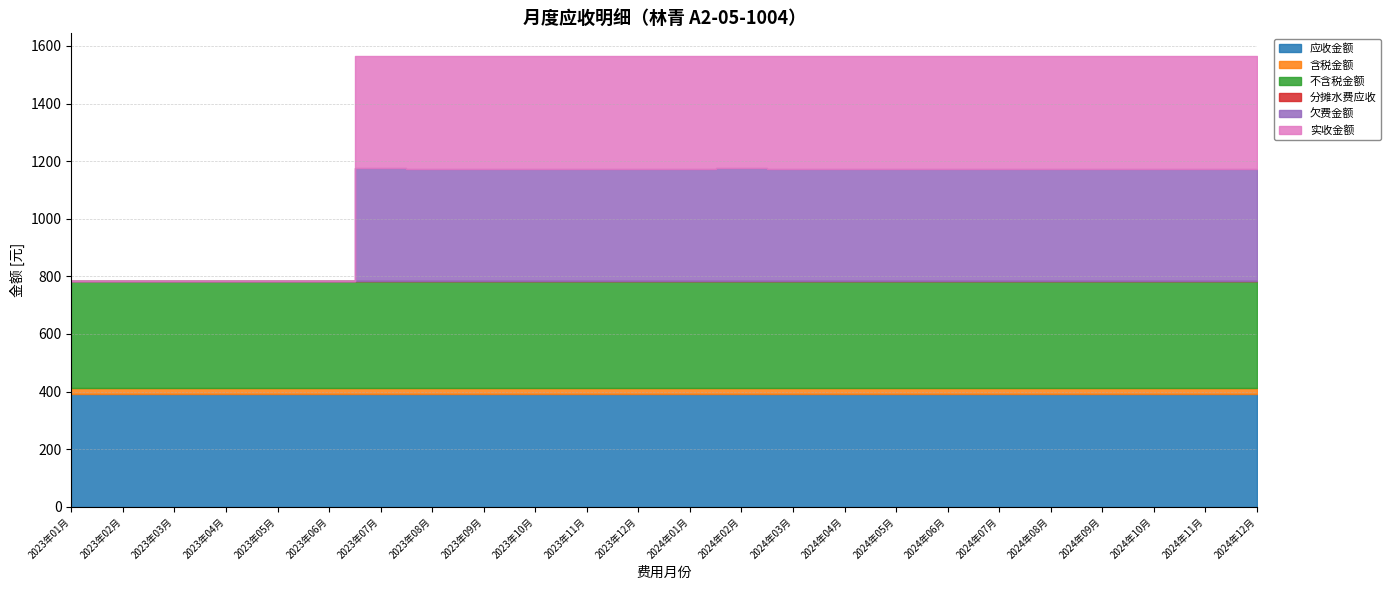

What are all the series names shown in the legend?

应收金额, 含税金额, 不含税金额, 分摊水费应收, 欠费金额, 实收金额